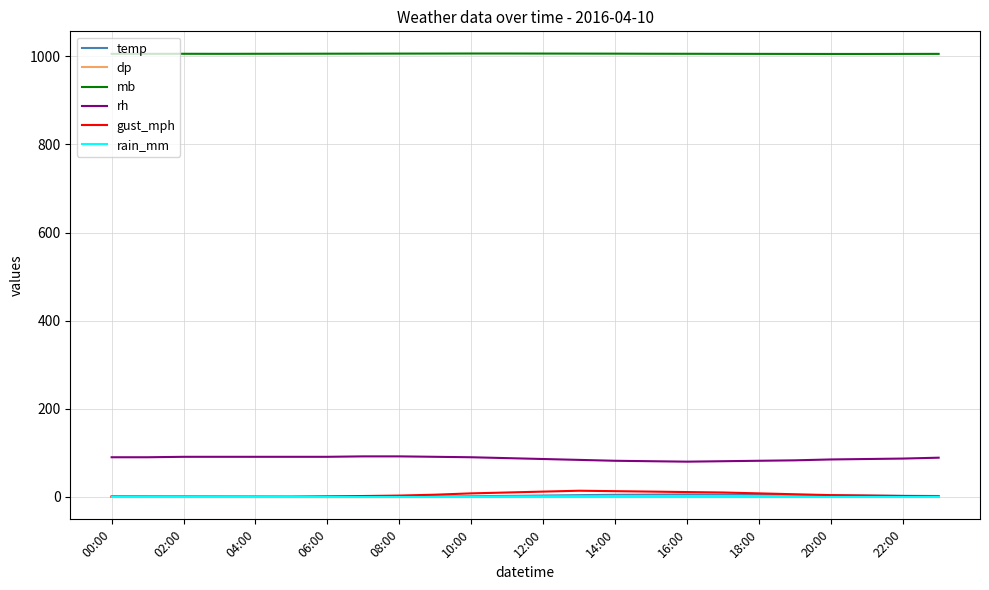

What is the highest value of the rh series?

92.0